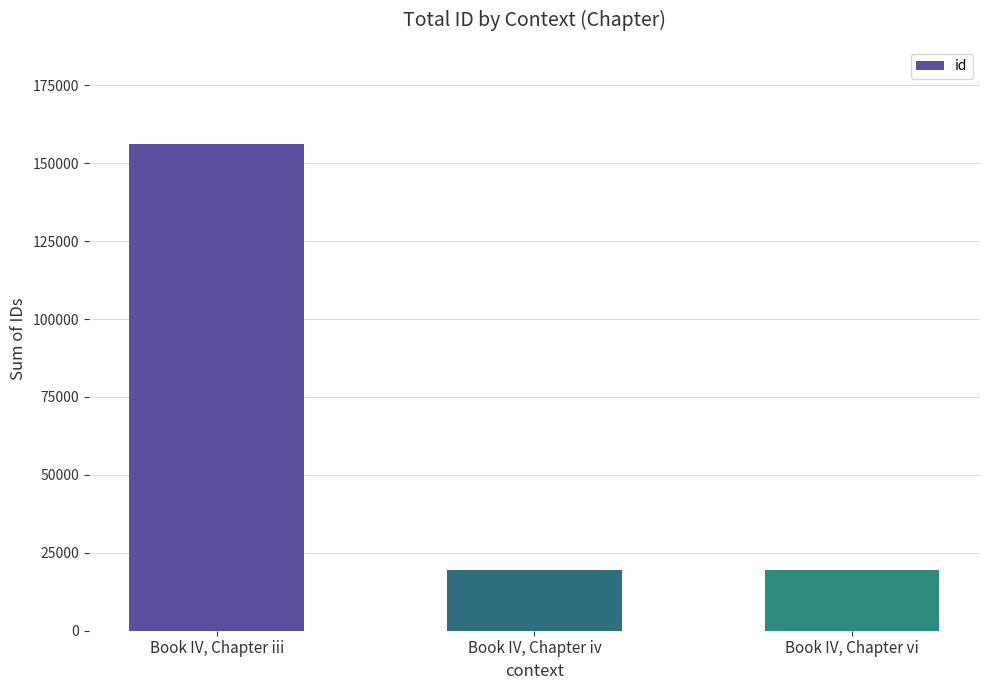

What is the difference between the values at Book IV, Chapter vi and Book IV, Chapter iv?

1